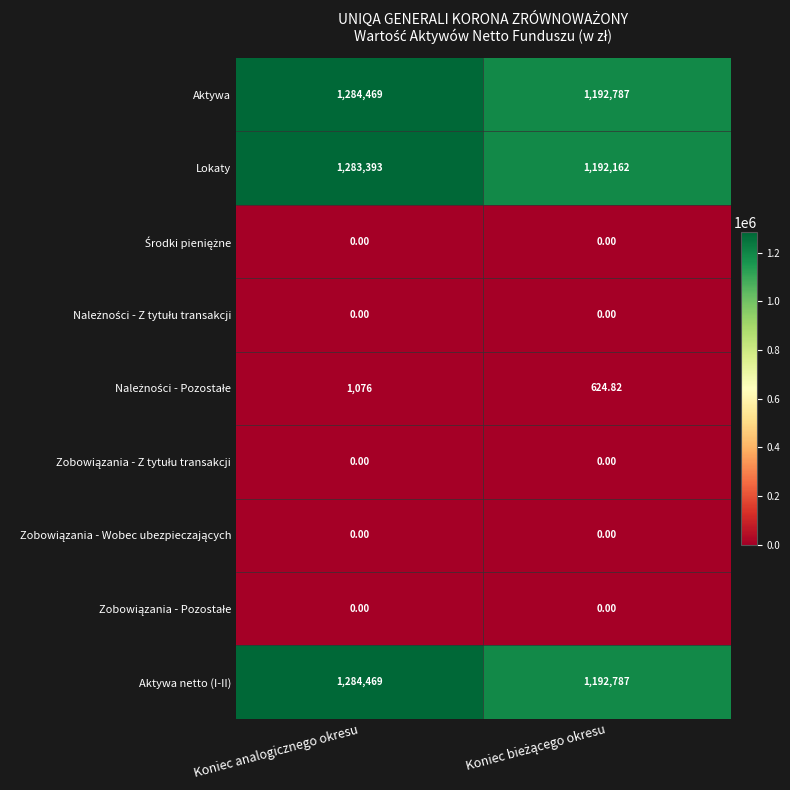

Which series changed the most between Koniec analogicznego okresu and Koniec bieżącego okresu?

Aktywa